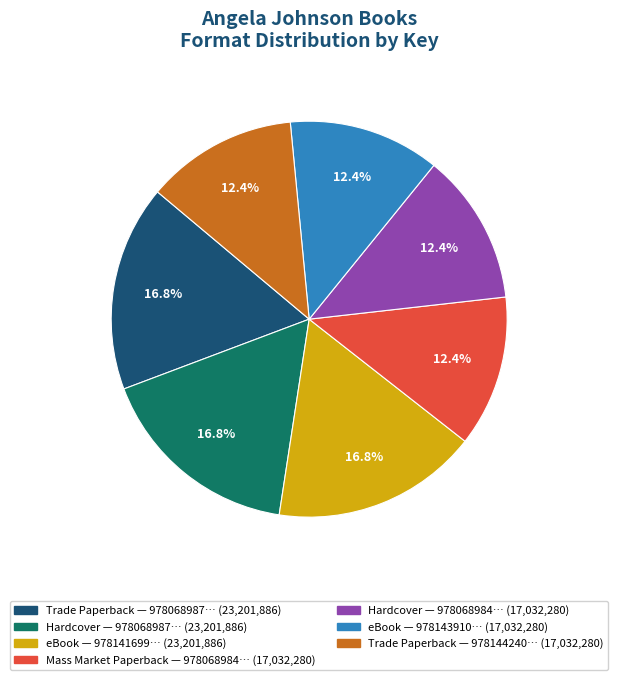

Is there a majority slice in this chart?

No